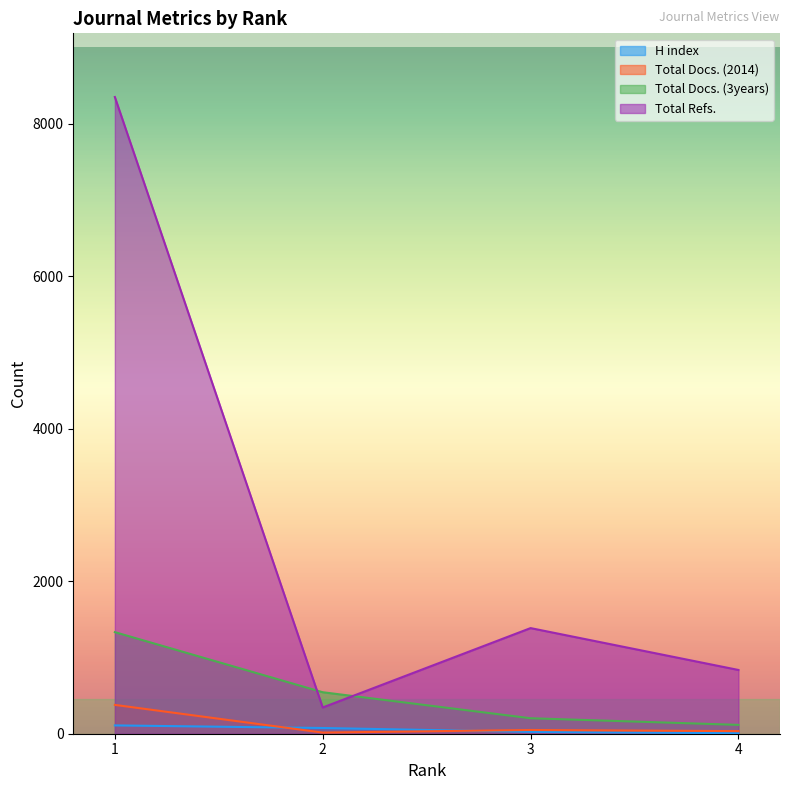

What value does the Total Refs. series have at 2, to the nearest 100?

300